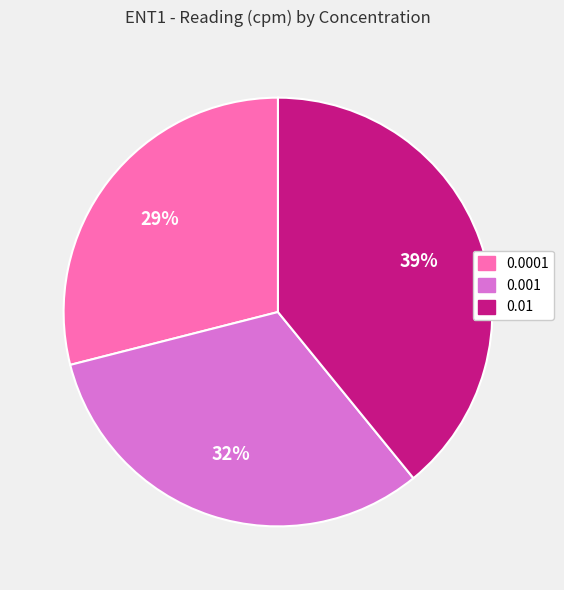

Does 0.001 account for over 50% of the chart?

No